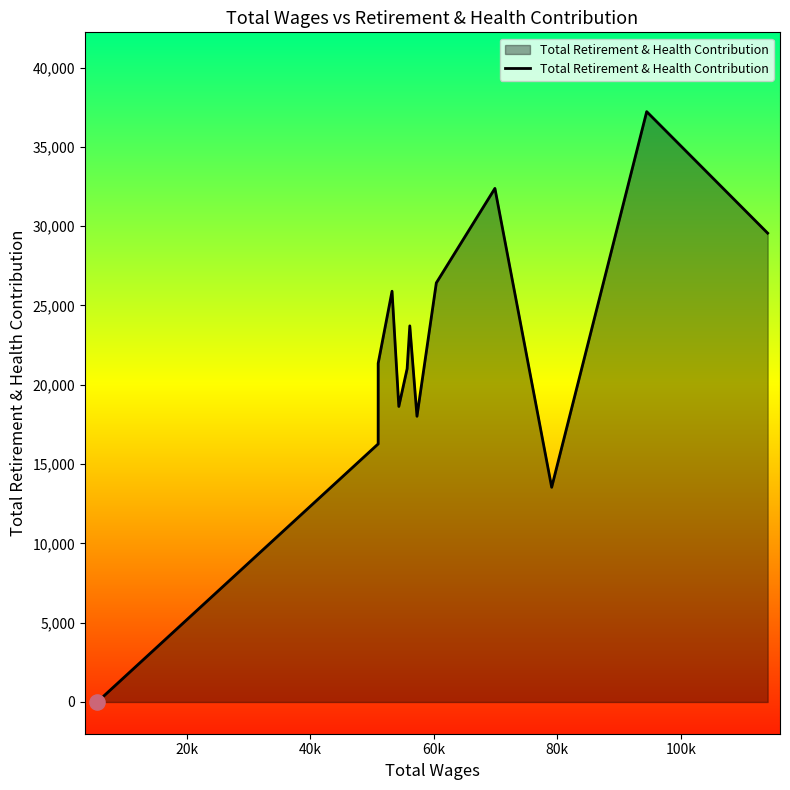

What is the difference between the maximum and minimum values?

37220